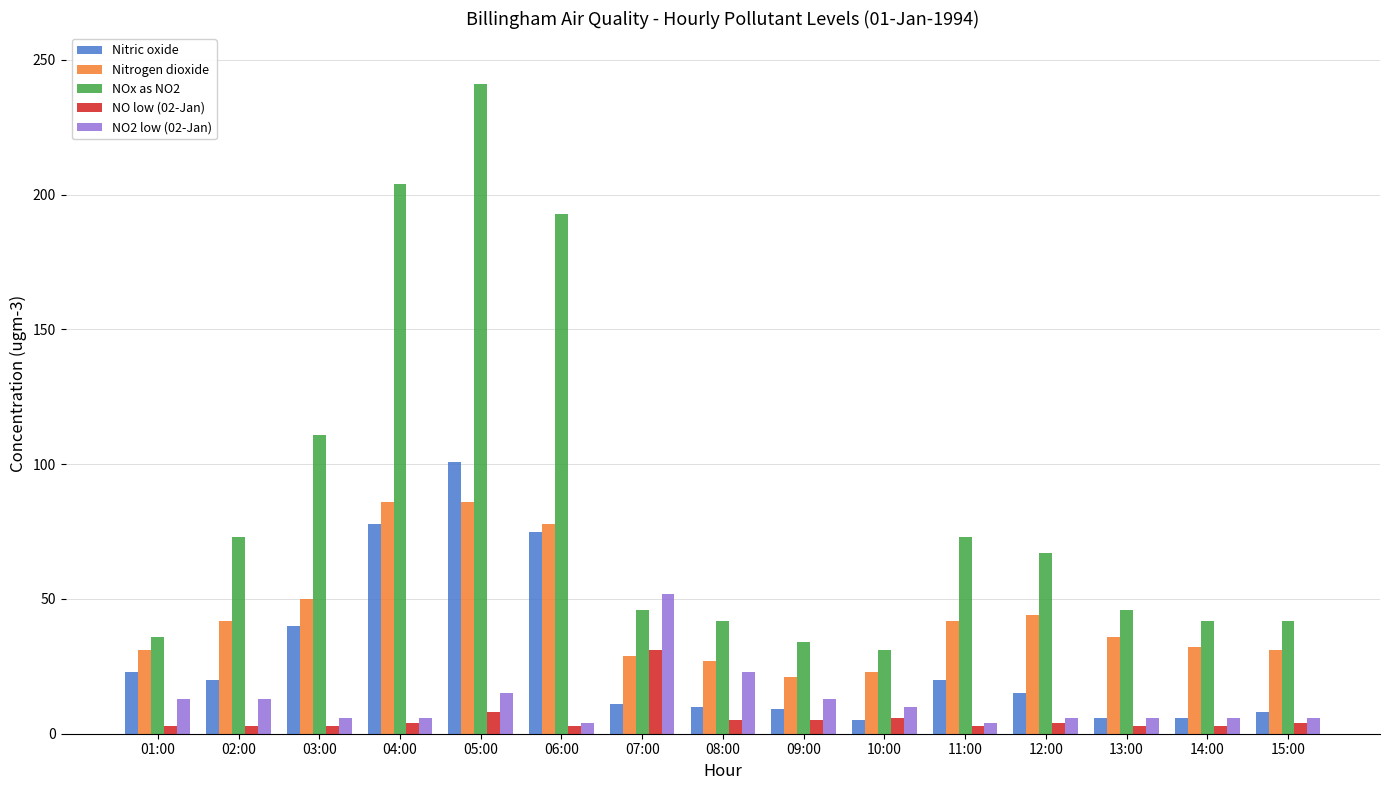

The NO2 low (02-Jan) series shows 6 at 14:00. True or false?

True